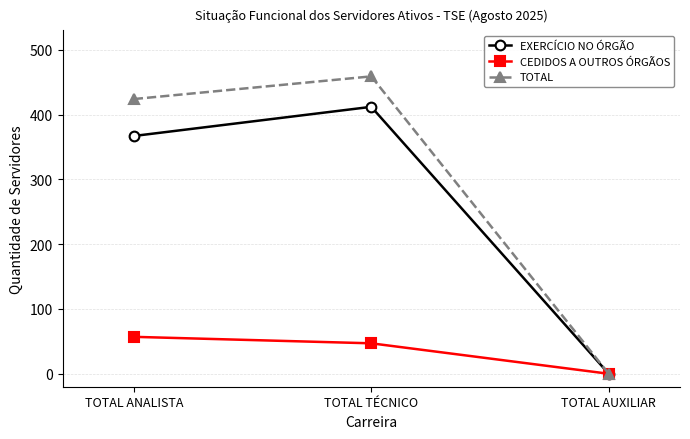

Which series has the widest spread of values?

TOTAL